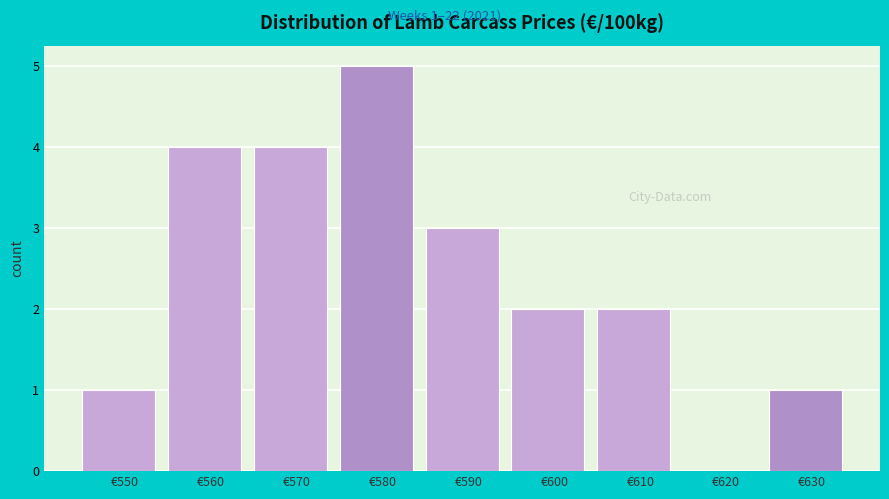

Reading left to right, extract all data points from this chart.

€550=1	€560=4	€570=4	€580=5	€590=3	€600=2	€610=2	€620=0	€630=1